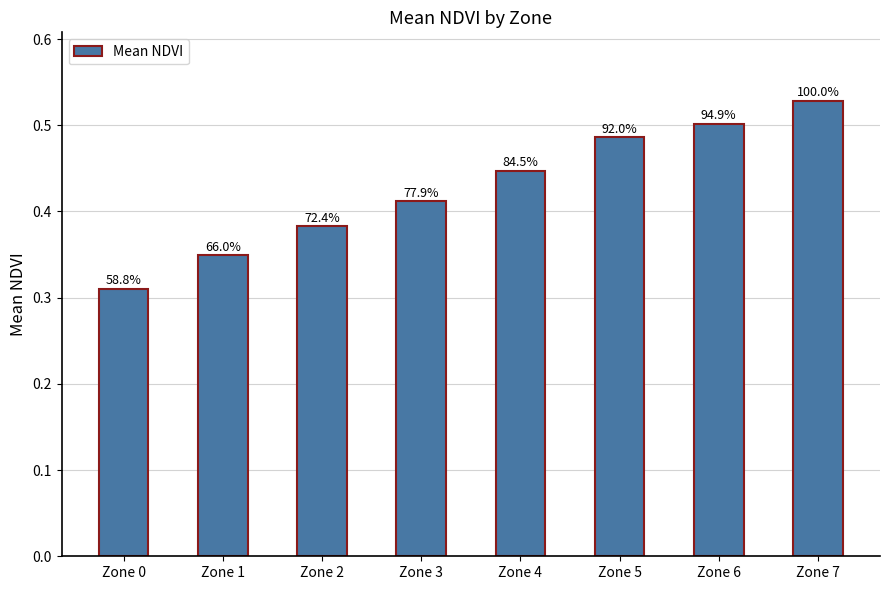

Rank the categories by value from lowest to highest.

Zone 0, Zone 1, Zone 2, Zone 3, Zone 4, Zone 5, Zone 6, Zone 7